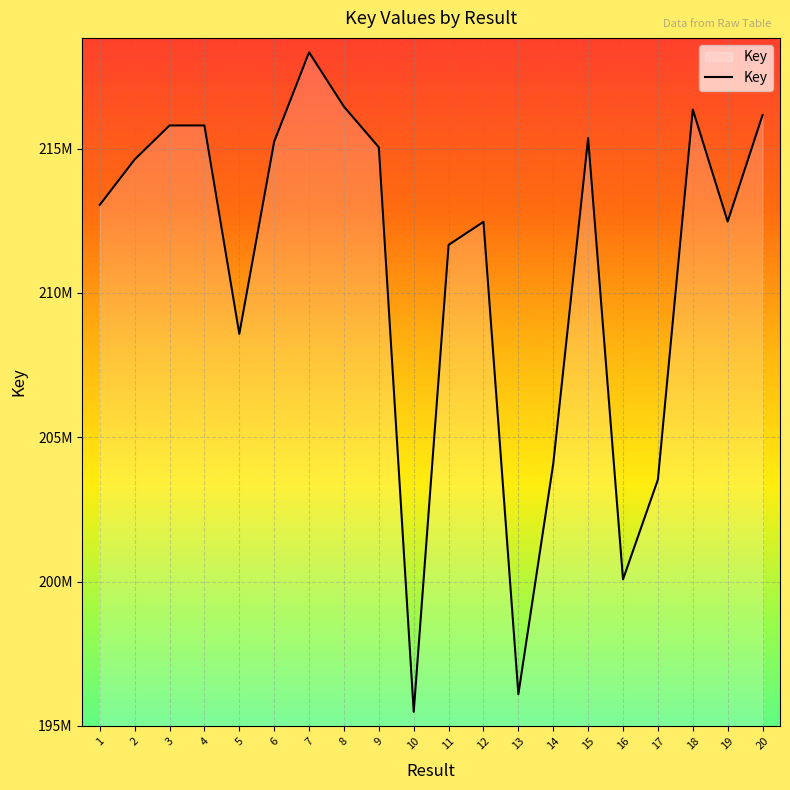

The value at 11 is 118310684. True or false?

False